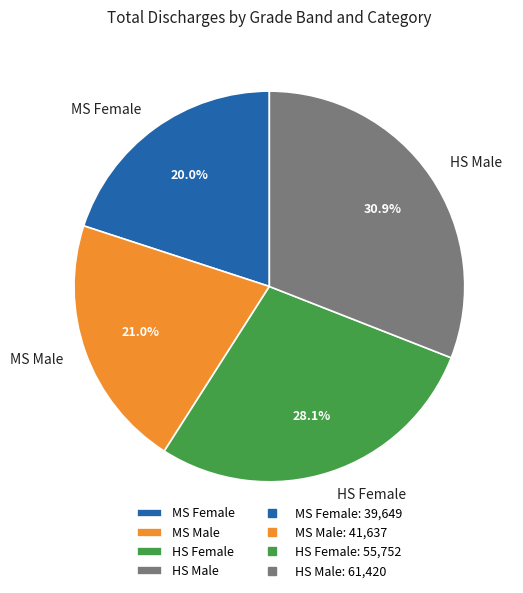

What percentage is NOT represented by MS Female?

80.0%